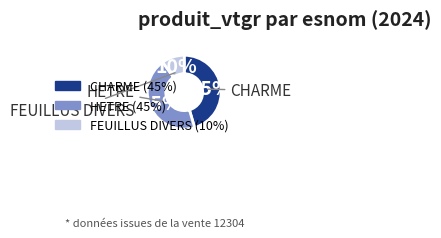

How many slices are in this pie chart?

3